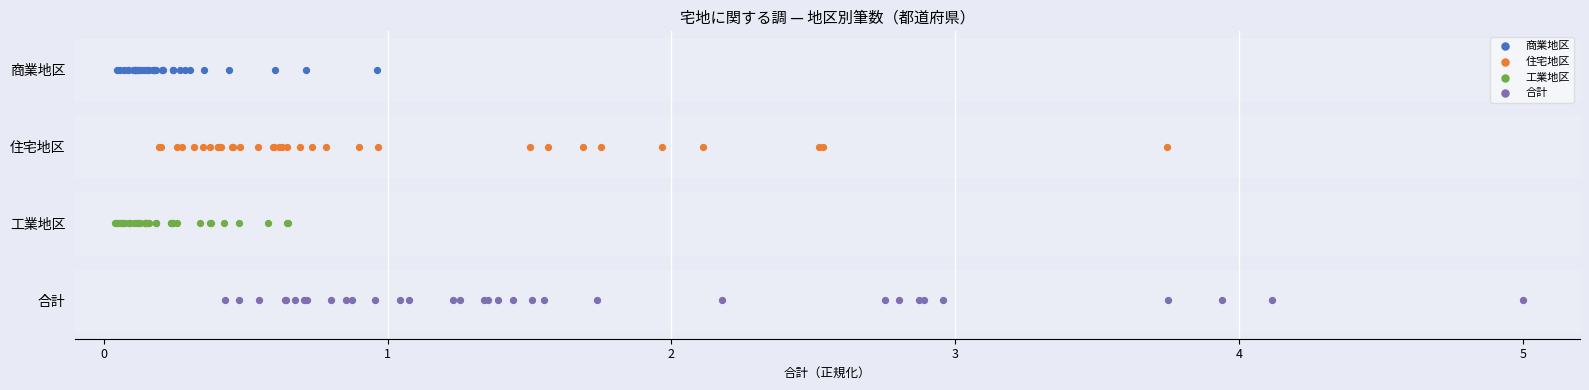

What are all the series names shown in the legend?

商業地区, 住宅地区, 工業地区, 合計